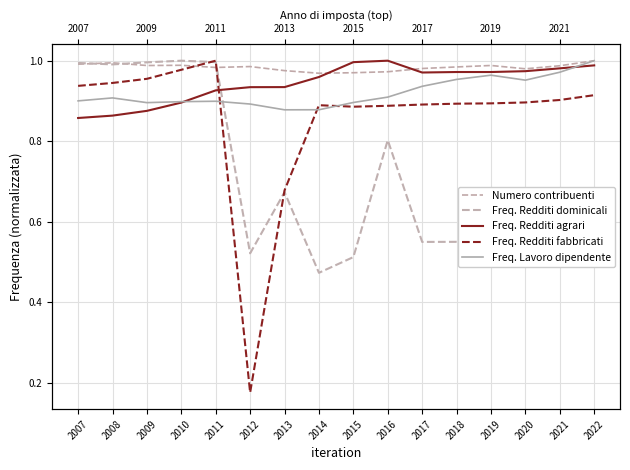

Which series has the largest range (max minus min)?

Freq. Redditi fabbricati